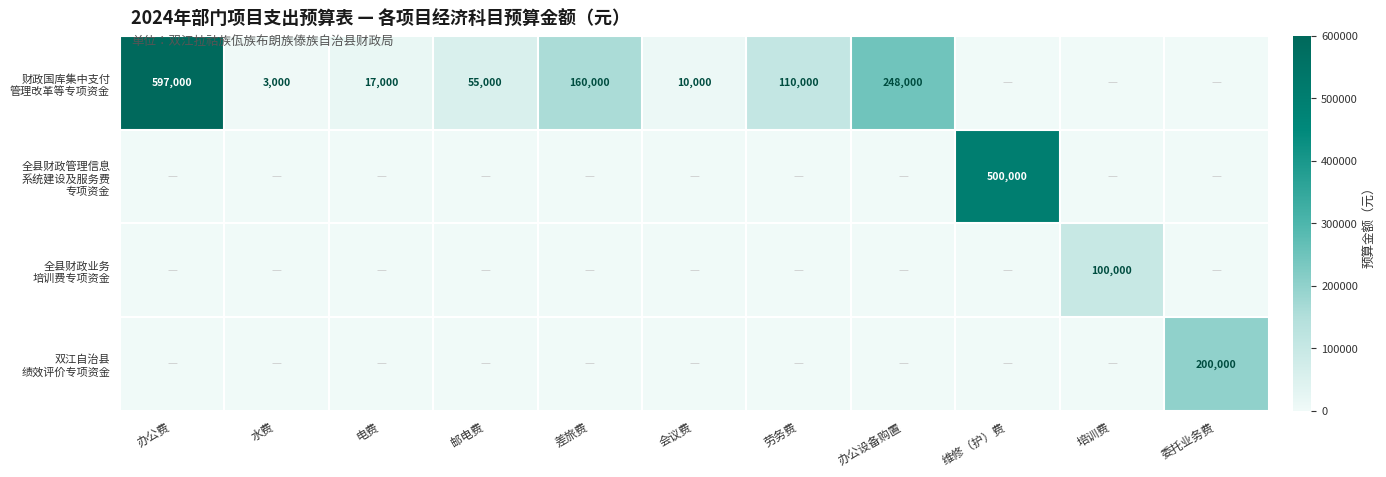

What is the average value of the 双江自治县 绩效评价专项资金 series?

18182